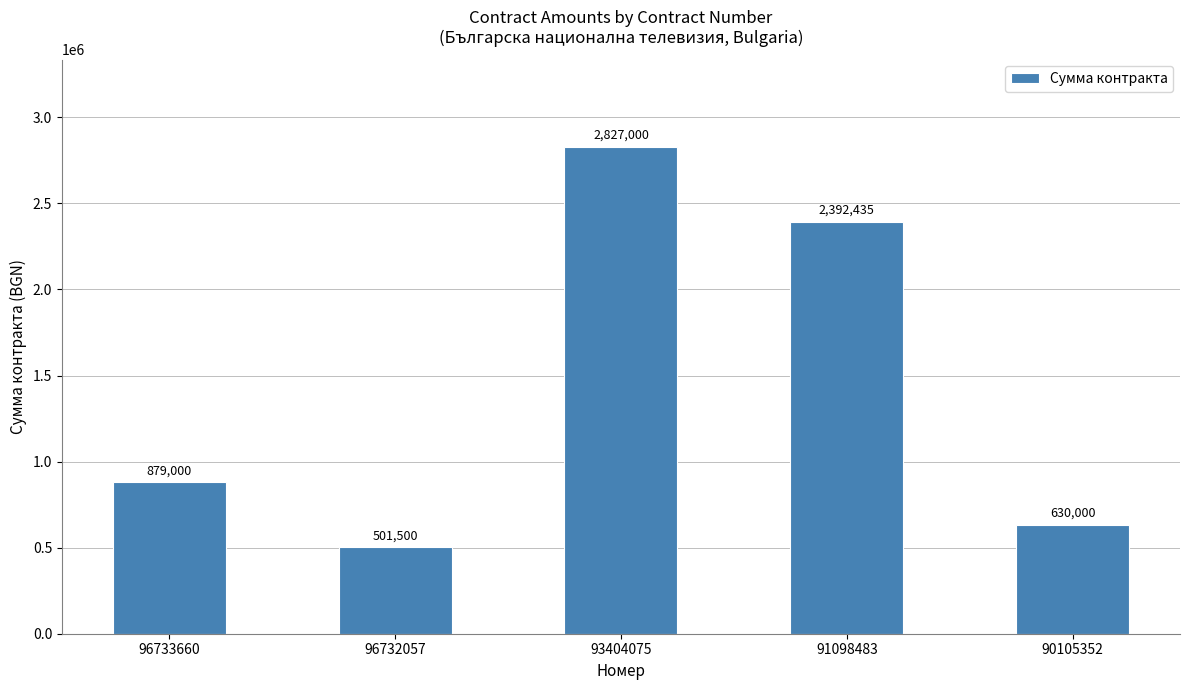

What is the sum of the values at 96732057 and 93404075?

3328500